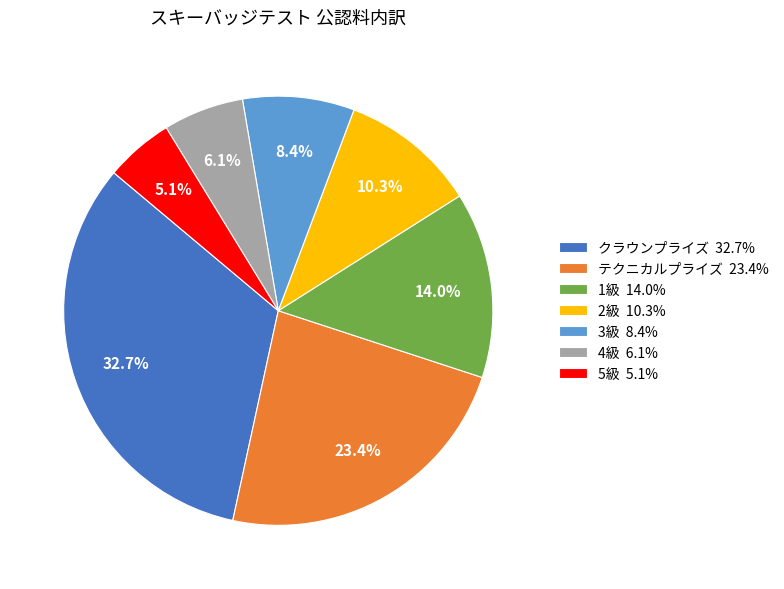

What is the ratio of the value at 4級 to the value at テクニカルプライズ?

0.3